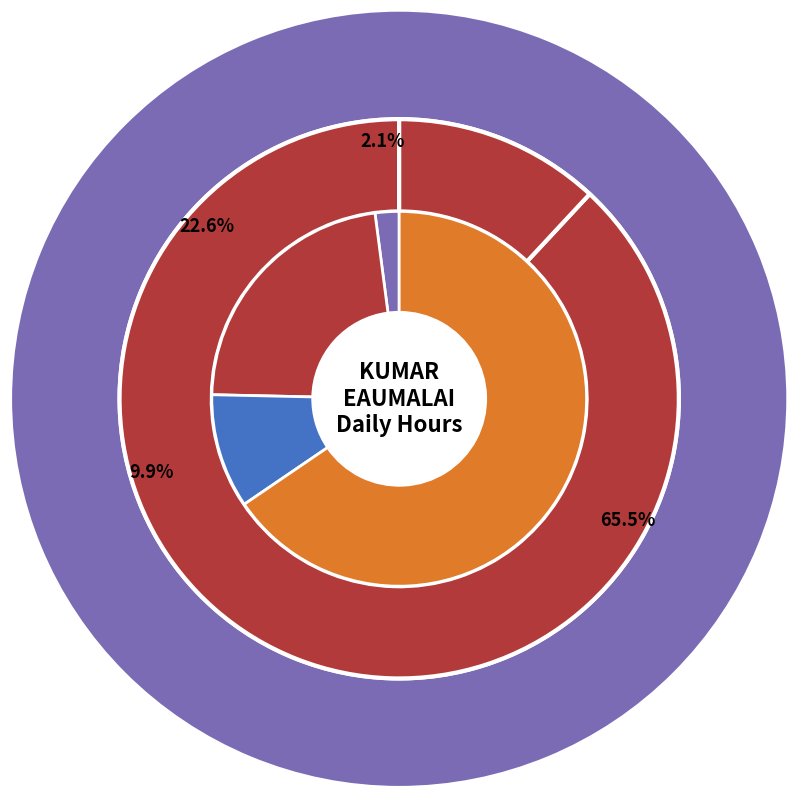

To the nearest percent, what is the combined percentage of 22-Thu and 21-Wed?

10%